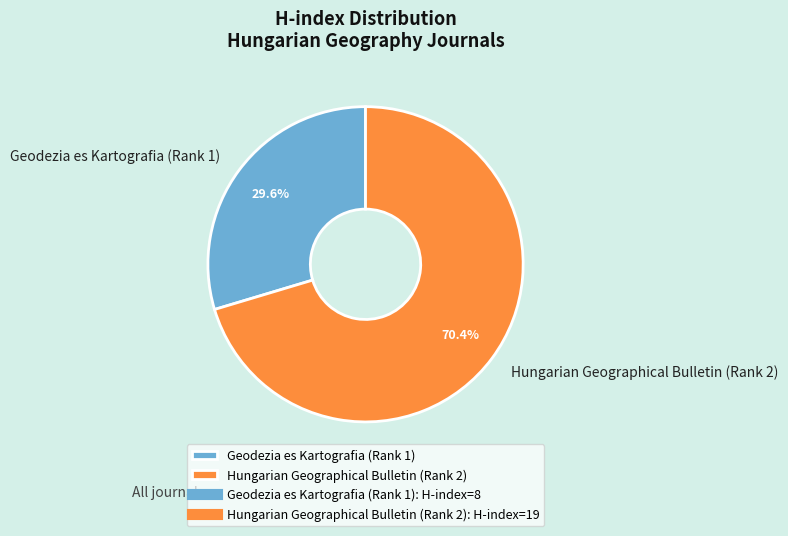

The Hungarian Geographical Bulletin (Rank 2) slice represents 76% of the pie. True or false?

False